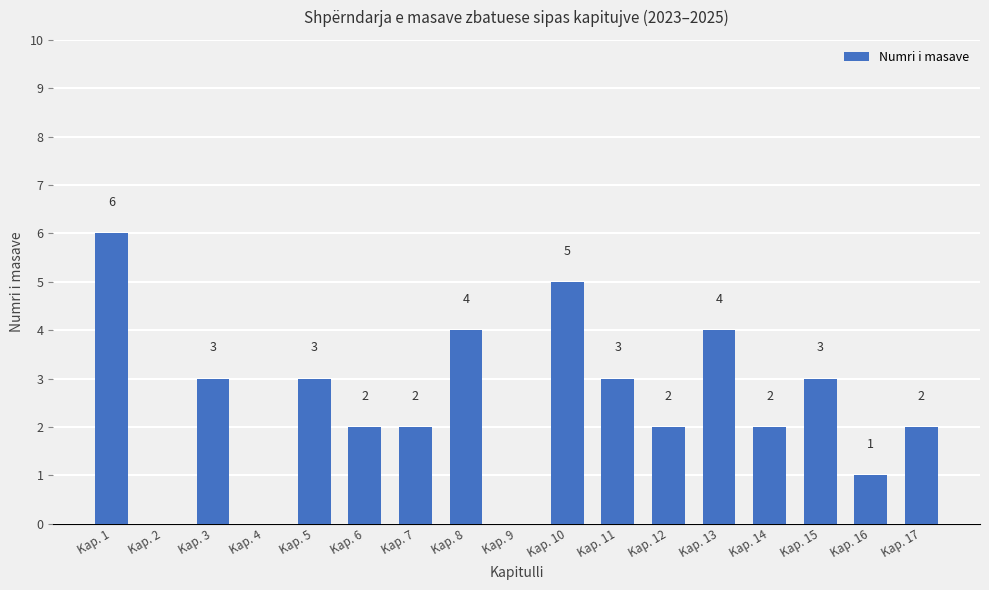

How many distinct data groups are displayed?

1